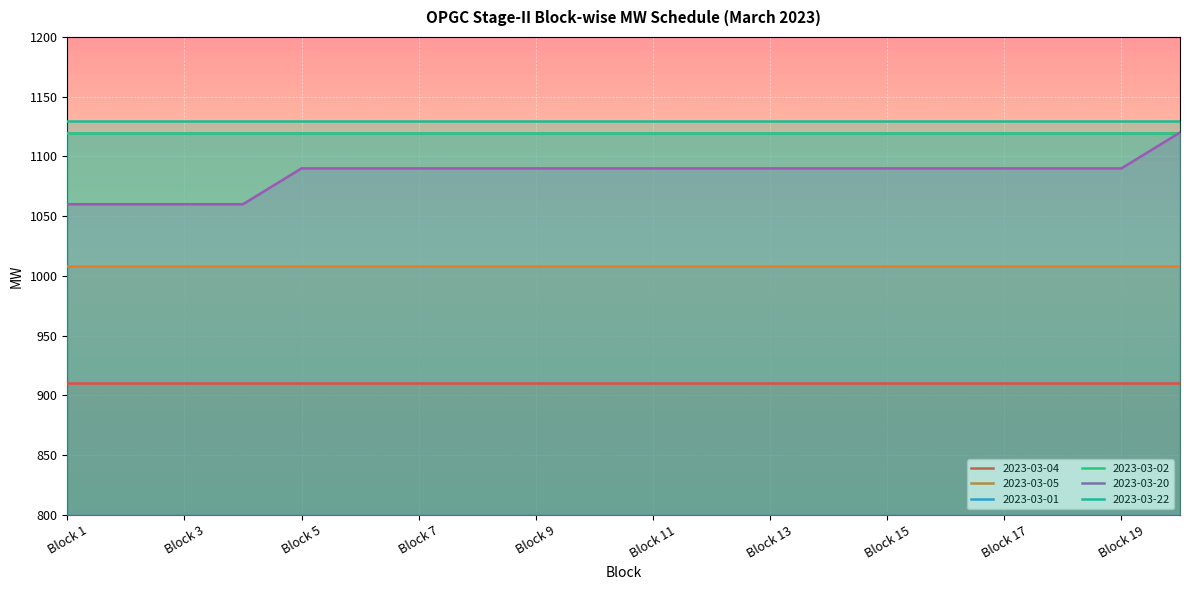

Reading right to left, extract all data points from this chart.

2023-03-04: 910	910	910	910	910	910	910	910	910	910	910	910	910	910	910	910	910	910	910	910
2023-03-05: 1008	1008	1008	1008	1008	1008	1008	1008	1008	1008	1008	1008	1008	1008	1008	1008	1008	1008	1008	1008
2023-03-01: 1120	1120	1120	1120	1120	1120	1120	1120	1120	1120	1120	1120	1120	1120	1120	1120	1120	1120	1120	1120
2023-03-02: 1120	1120	1120	1120	1120	1120	1120	1120	1120	1120	1120	1120	1120	1120	1120	1120	1120	1120	1120	1120
2023-03-20: 1120	1090	1090	1090	1090	1090	1090	1090	1090	1090	1090	1090	1090	1090	1090	1090	1060	1060	1060	1060
2023-03-22: 1130	1130	1130	1130	1130	1130	1130	1130	1130	1130	1130	1130	1130	1130	1130	1130	1130	1130	1130	1130